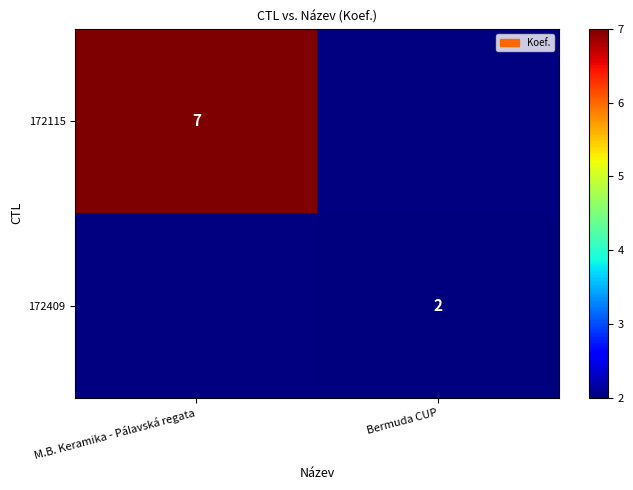

The value of 172409 at Bermuda CUP is 2. True or false?

True